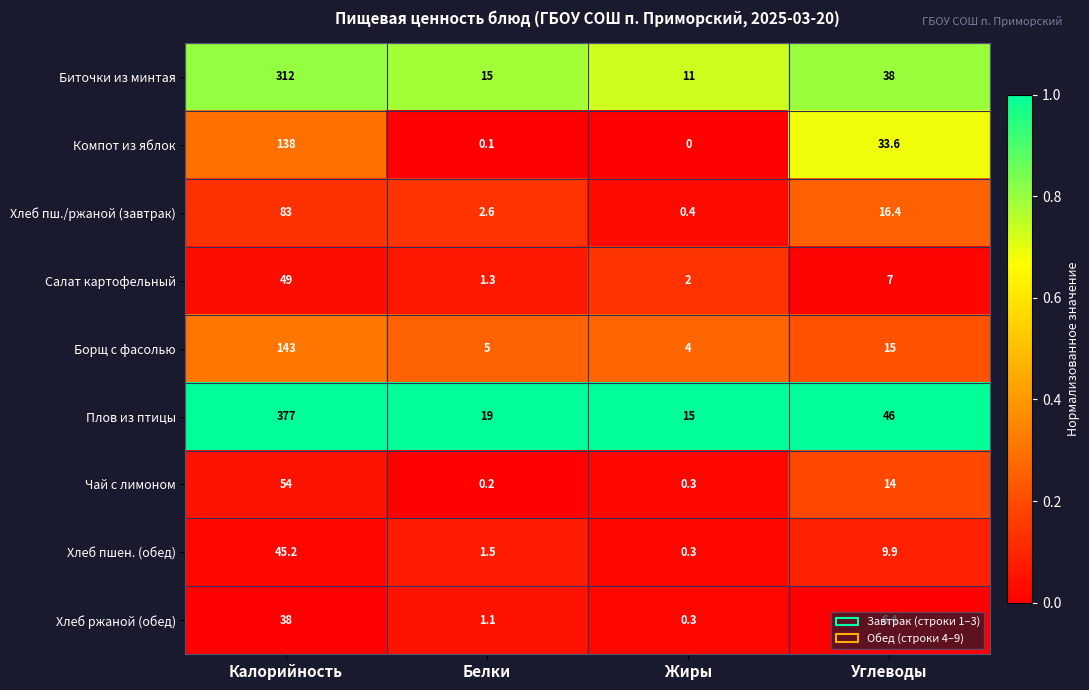

What is the difference between the second highest and minimum values in the Салат картофельный series?

5.7